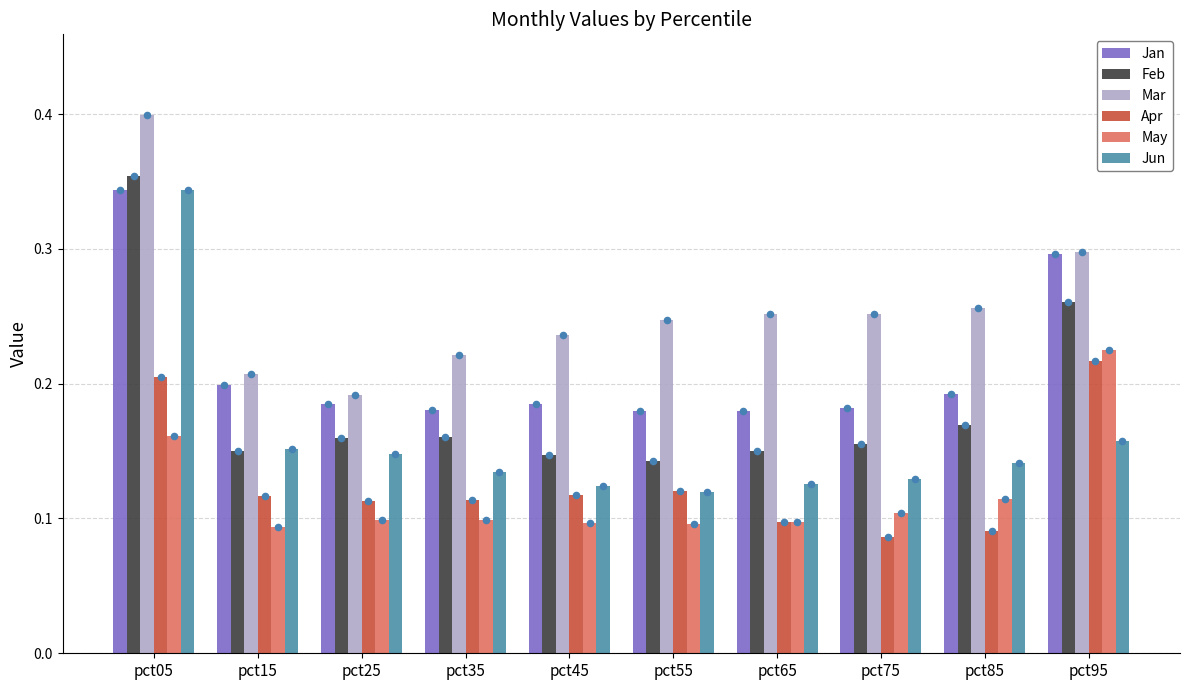

Which series has the widest spread of Y values?

Jun